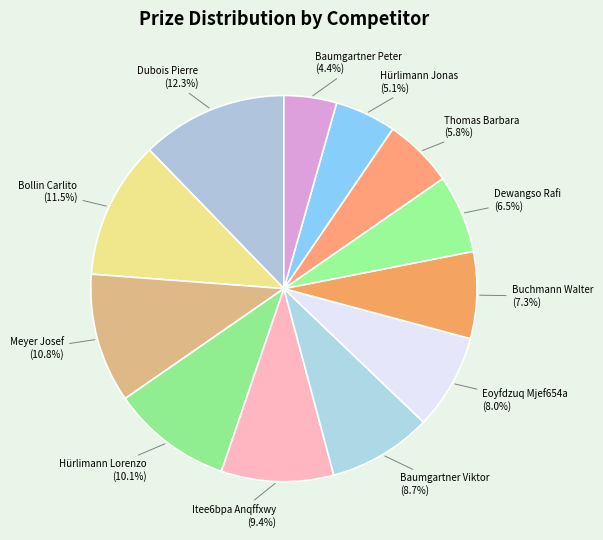

How many segments does this pie chart have?

12